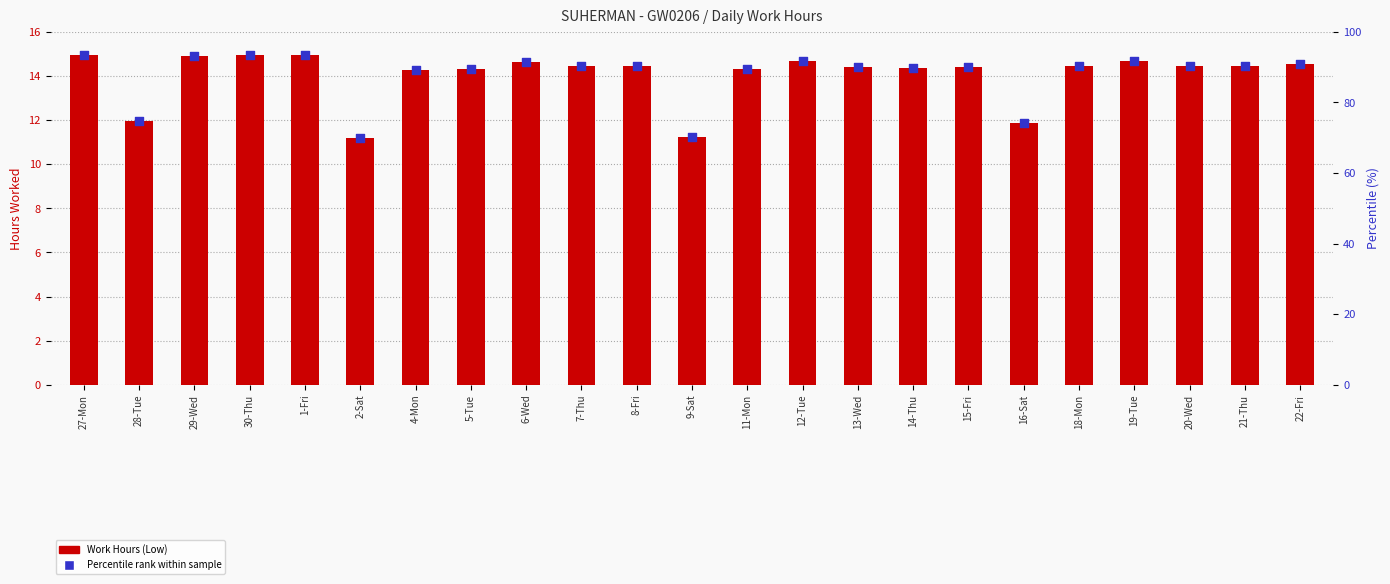

Which series reaches the maximum Y coordinate?

Percentile rank within sample